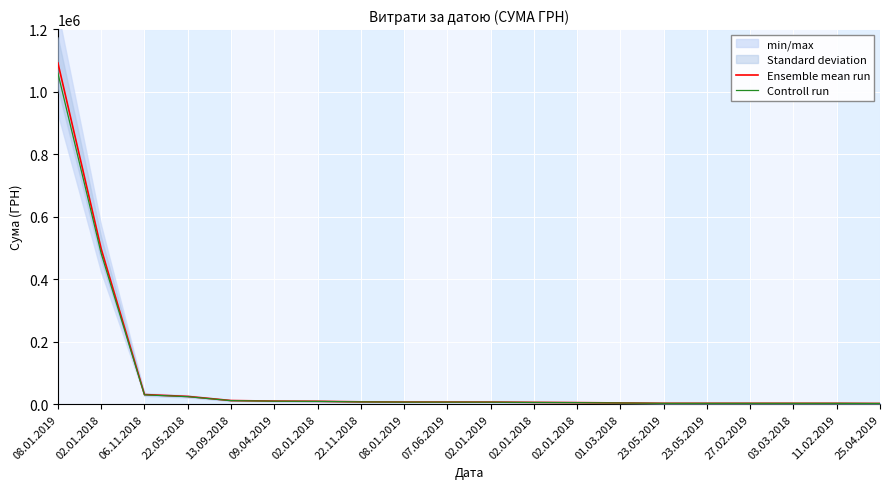

How many data points in Ensemble mean run are above 7000?

9